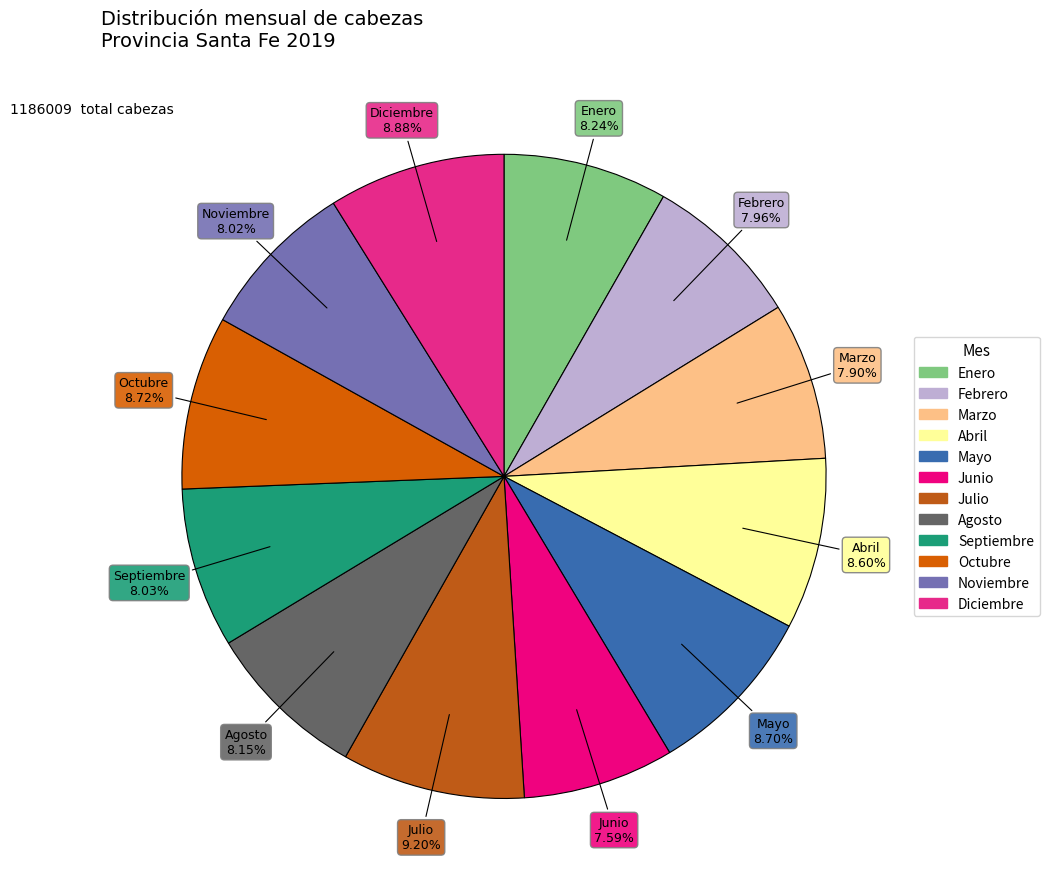

How many segments does this pie chart have?

12